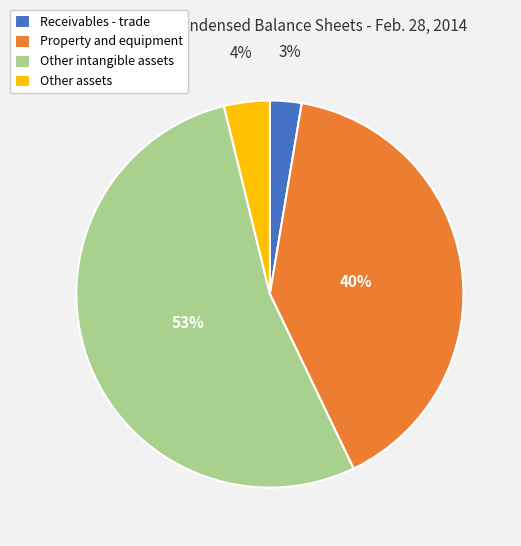

How many segments does this pie chart have?

4